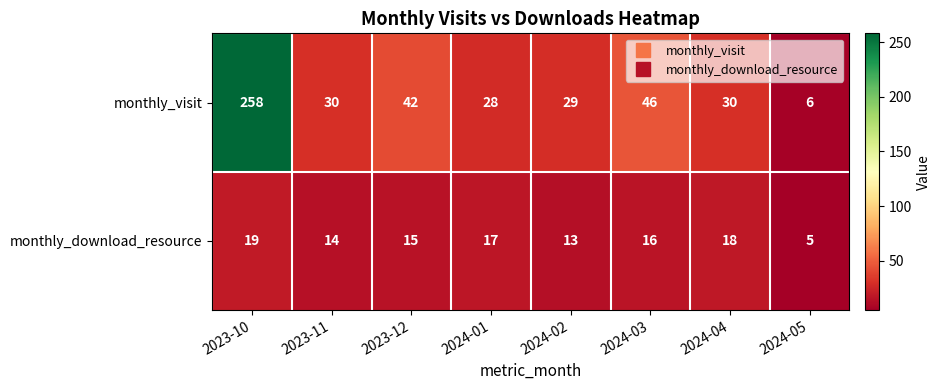

True or false: monthly_download_resource has a value of 15 at 2023-12.

True